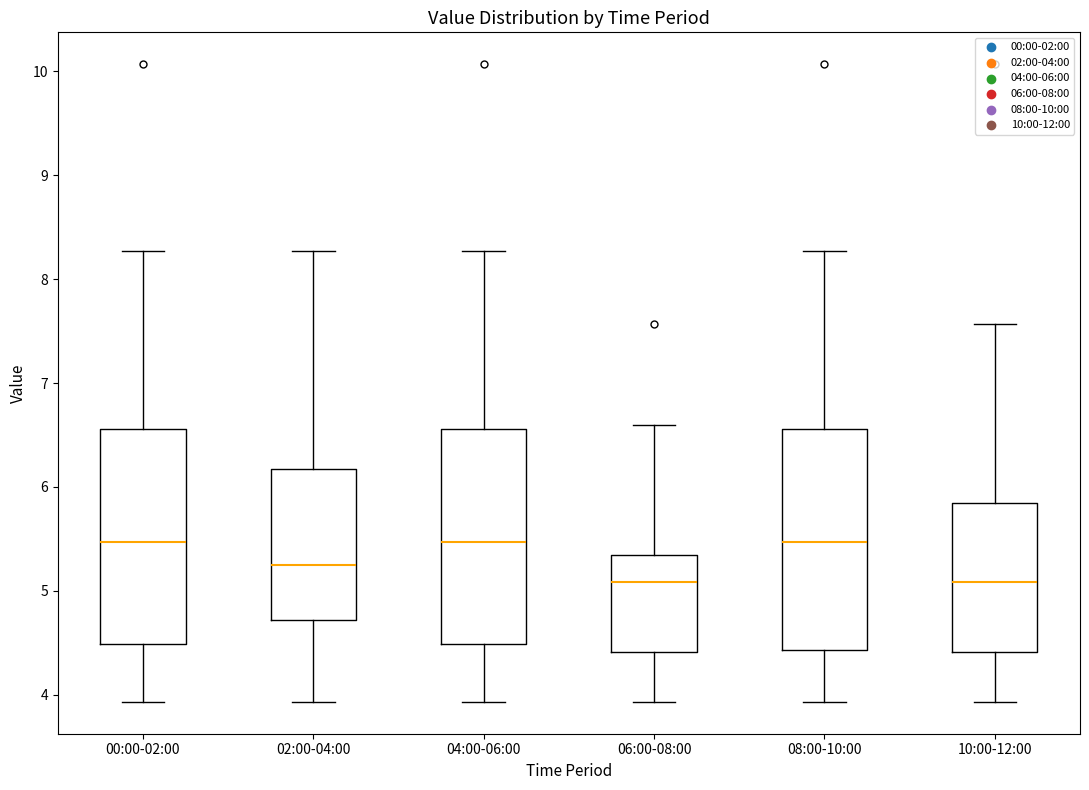

Where is the upper edge of the box for 00:00-02:00 on the y-axis? The values are not printed on the chart, so give them approximately, as read against the axis.

6.6